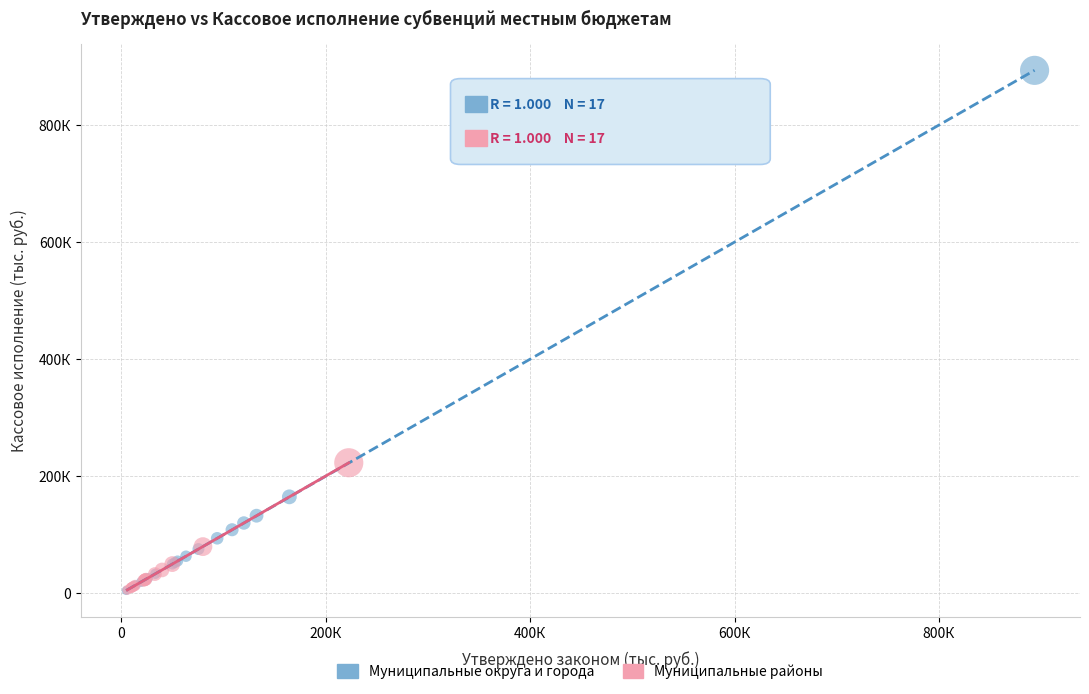

What are all the series names shown in the legend?

Муниципальные округа и города, Муниципальные районы